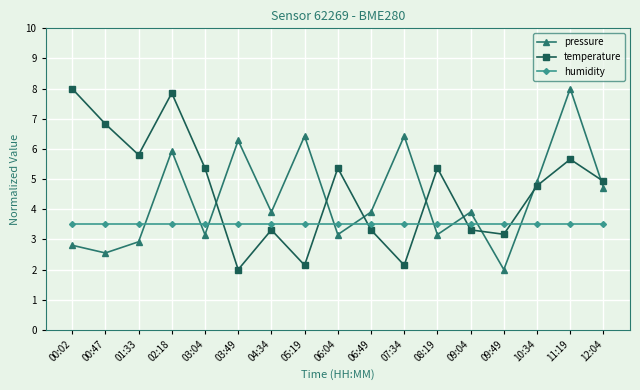

What is the label of the 9th point from the left?

06:04